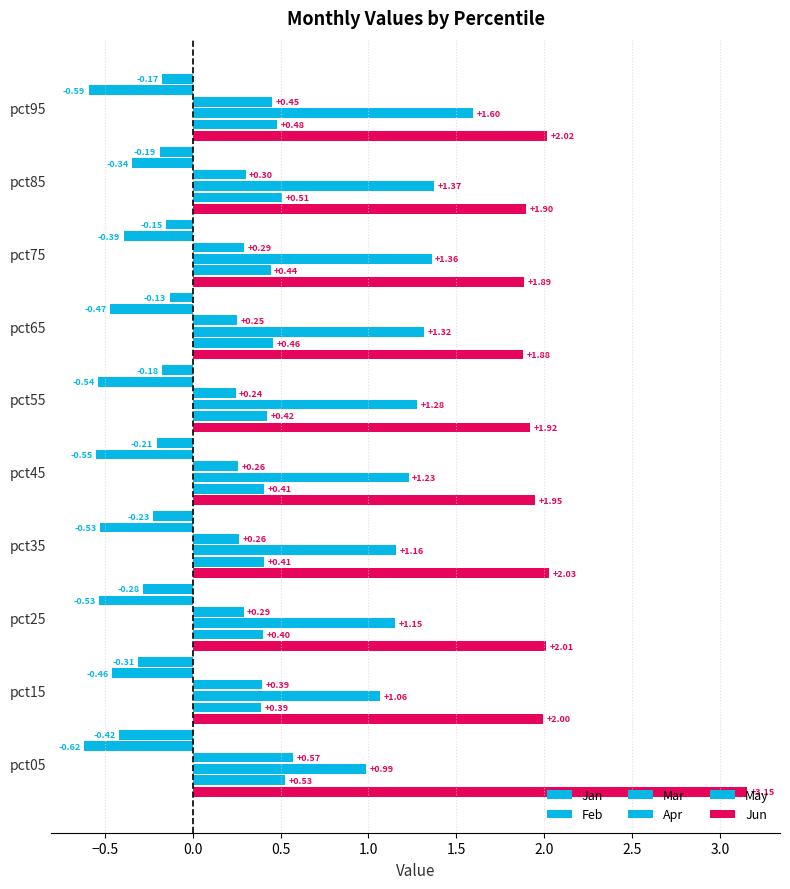

How many data points does each series have?

10